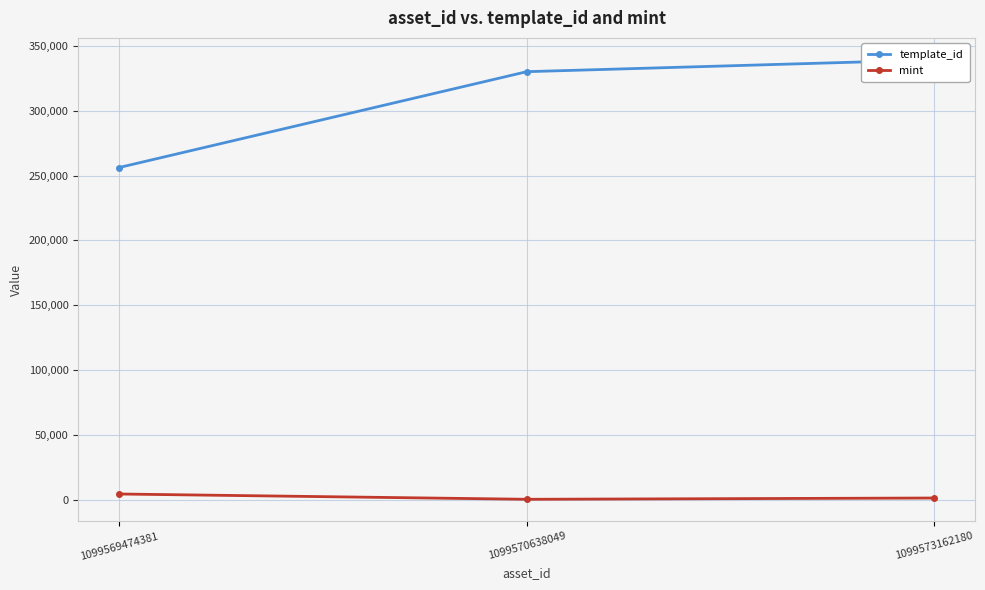

Reading right to left, what are all the values shown in this chart?

template_id: 339248	330131	256179
mint: 1230	244	4323